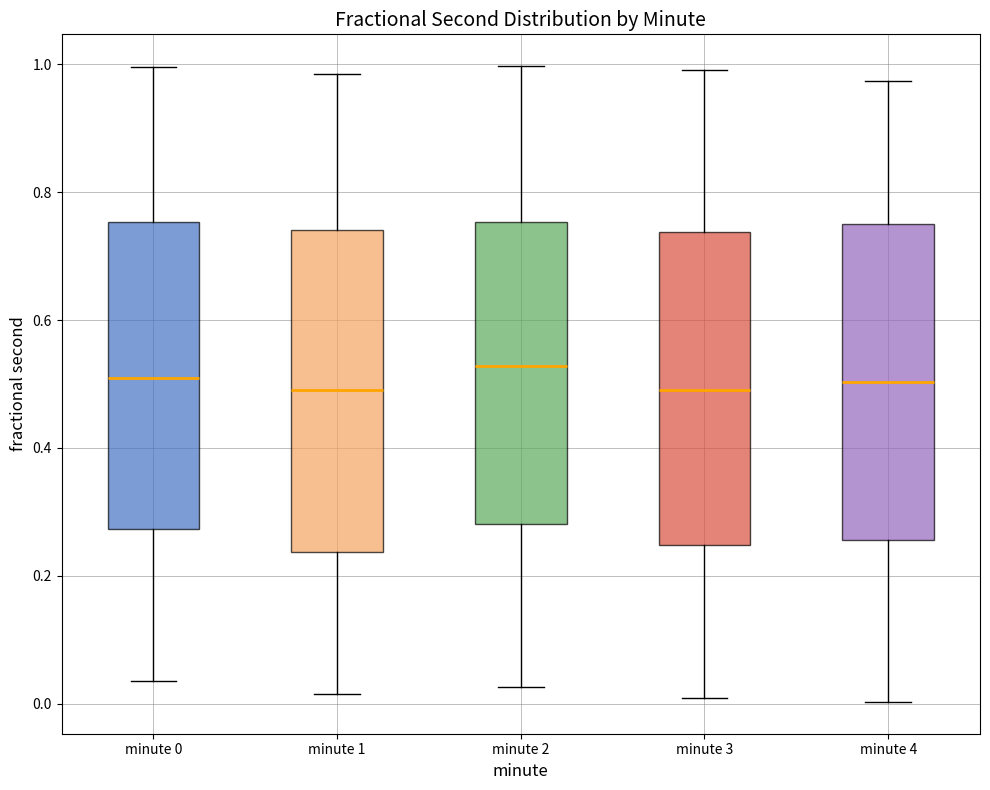

Reading left to right, read every box against the y-axis: the position of its median line, the range the box covers, and the ends of its whiskers. The values are not printed on the chart, so give them approximately, as read against the axis.

minute 0: median 0.50, box 0.28 to 0.76, whiskers 0.04 to 1.00
minute 1: median 0.50, box 0.24 to 0.74, whiskers 0.02 to 0.98
minute 2: median 0.52, box 0.28 to 0.76, whiskers 0.02 to 1.00
minute 3: median 0.50, box 0.24 to 0.74, whiskers 0.00 to 1.00
minute 4: median 0.50, box 0.26 to 0.76, whiskers 0.00 to 0.98